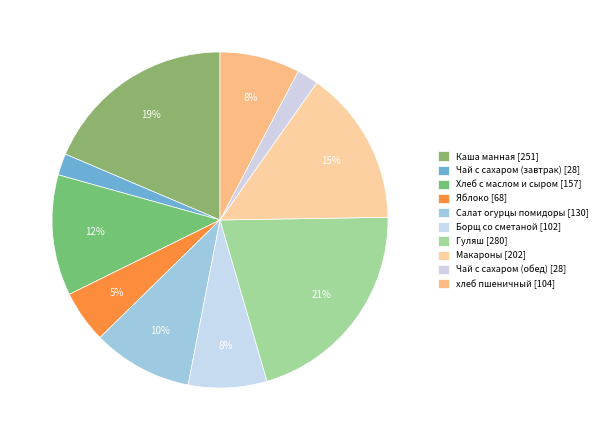

Rank the categories by value from highest to lowest.

Гуляш, Каша манная, Макароны, Хлеб с маслом и сыром, Салат огурцы помидоры, хлеб пшеничный, Борщ со сметаной, Яблоко, Чай с сахаром (завтрак), Чай с сахаром (обед)